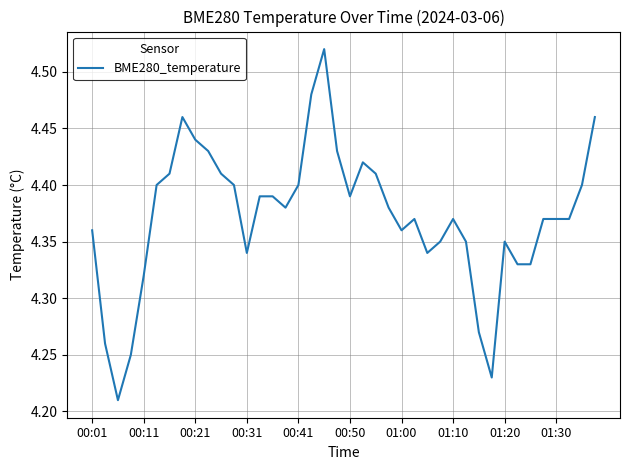

True or false: the data shows 7.9 at 00:21.

False